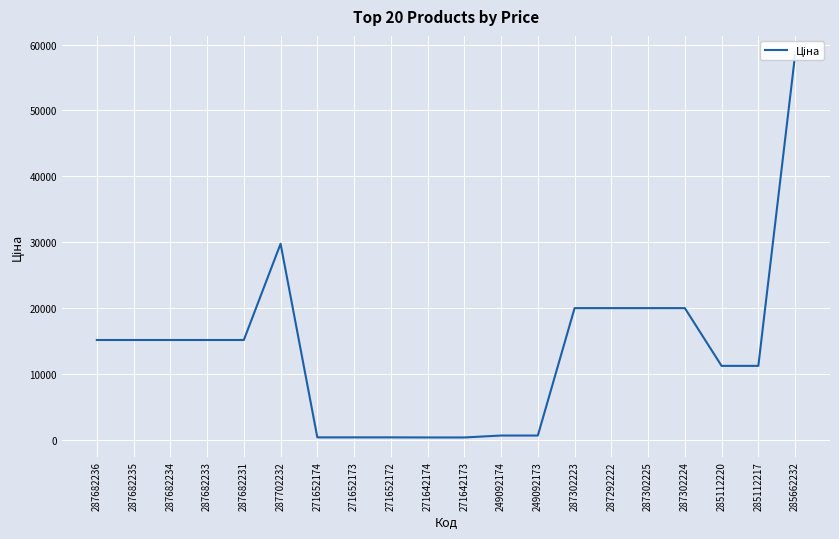

How many data points are above 15120?

6